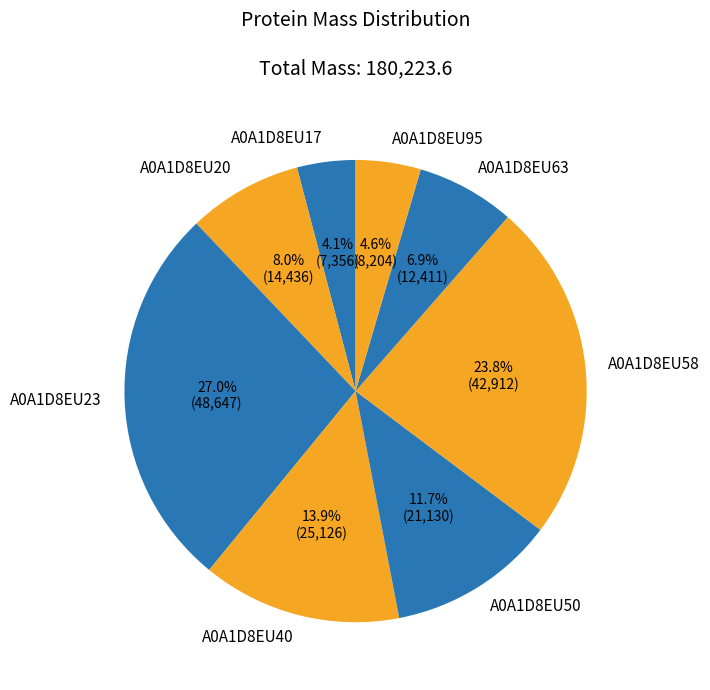

Count the number of slices in the pie.

8